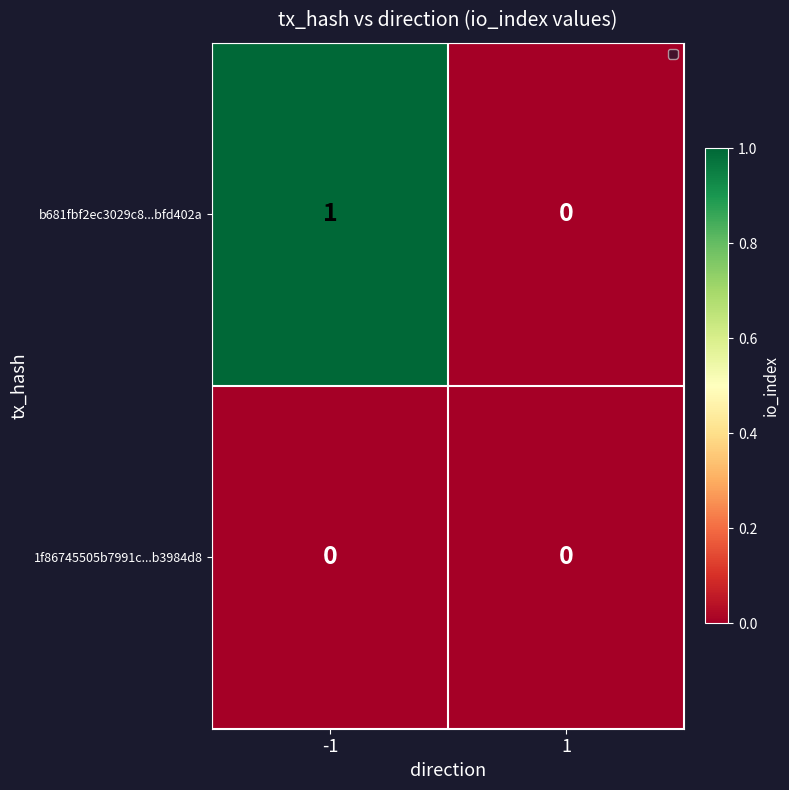

Rank the categories by b681fbf2ec3029c8...bfd402a value from highest to lowest.

-1, 1